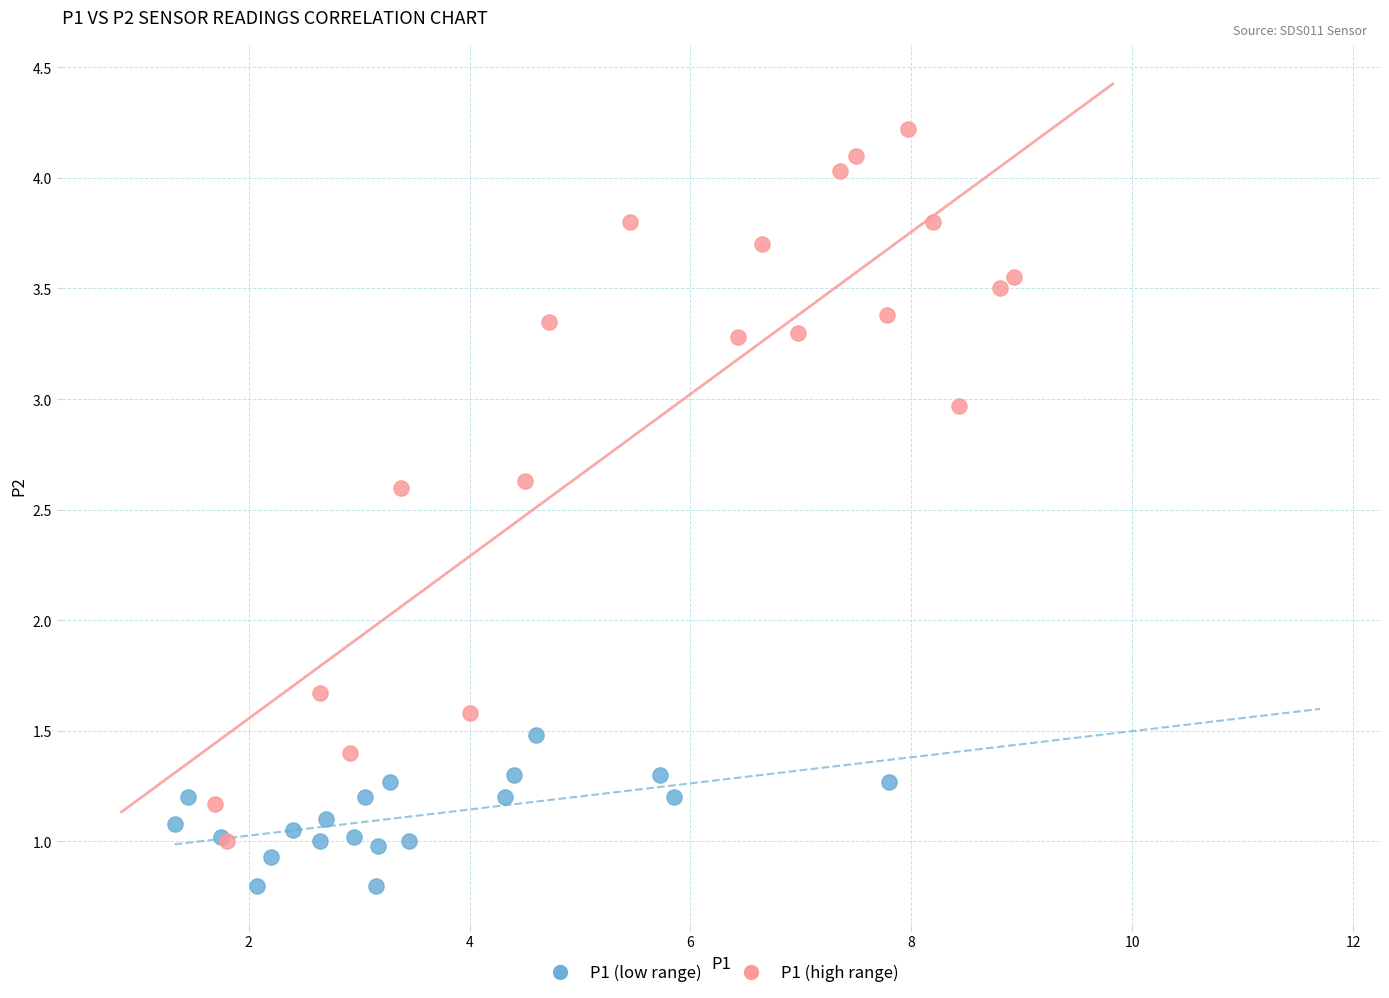

What are all the series names shown in the legend?

P1 (low range), P1 (high range)